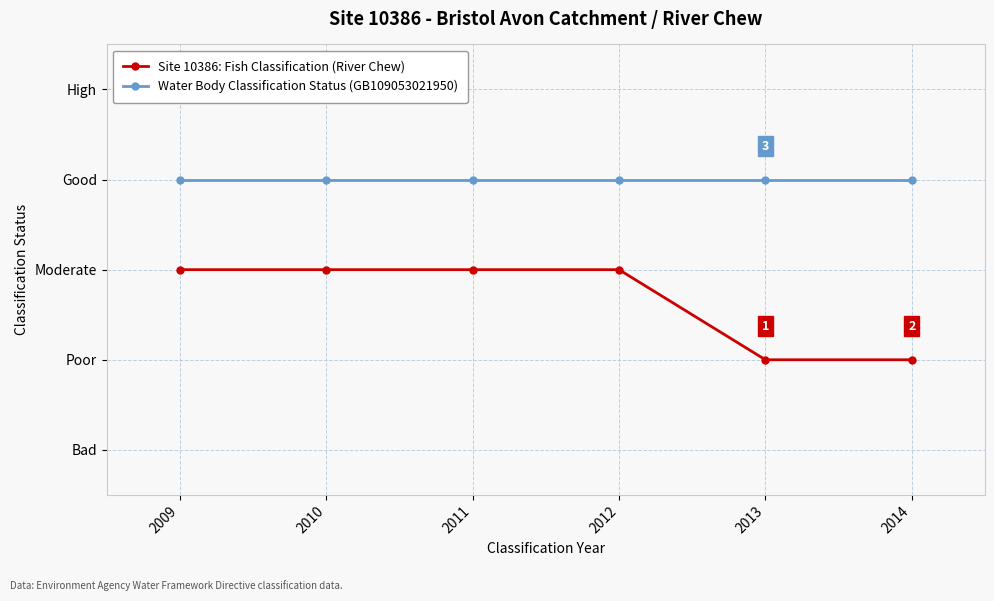

Is this an area chart (filled region under the line)?

No